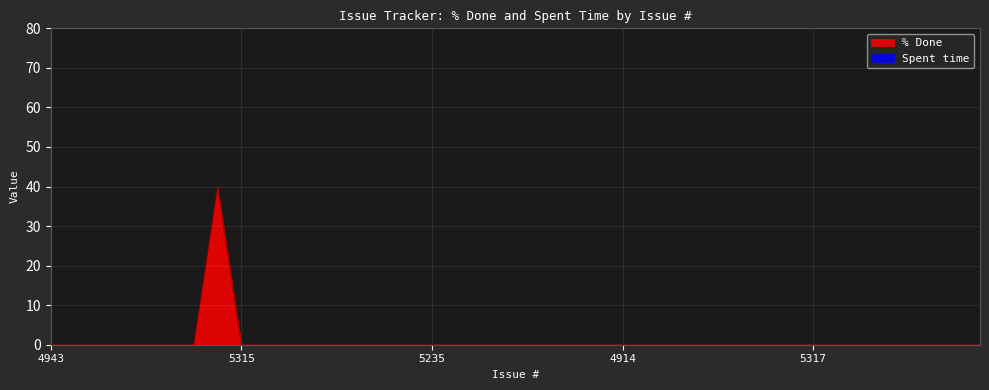

How many interior local peaks (higher than both neighbors) does the data have?

1